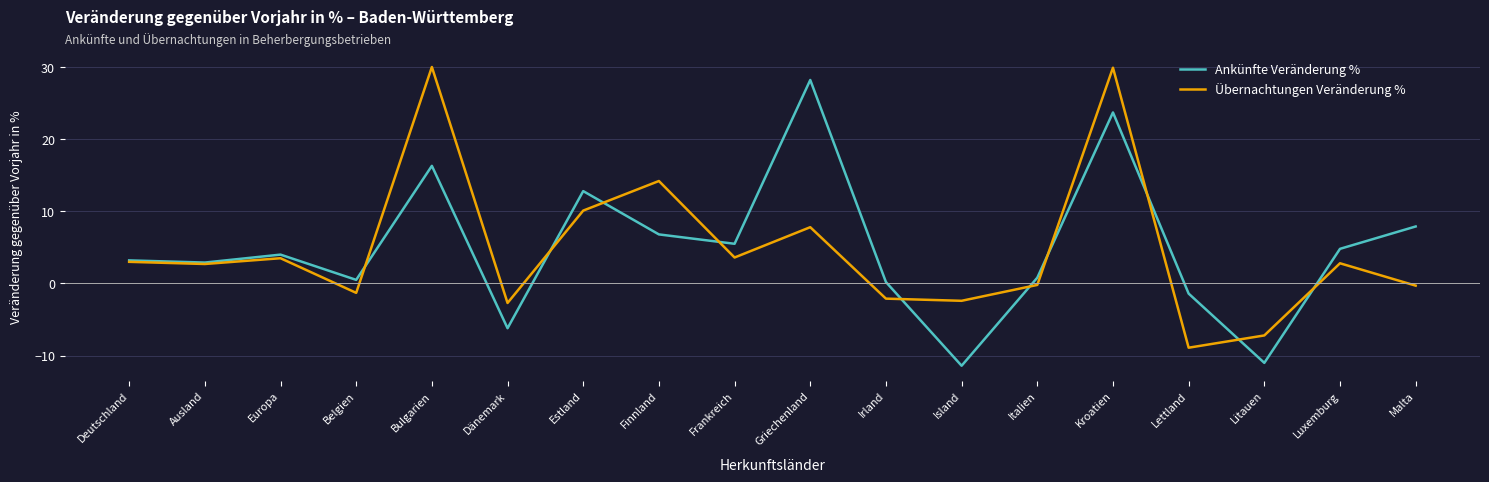

Which category has the lowest value across all series?

Island